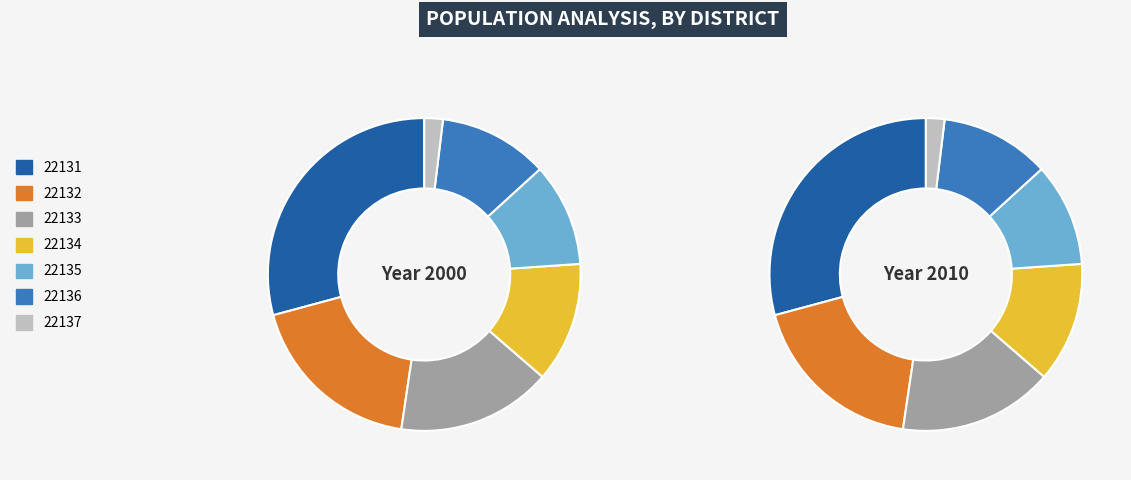

Rank the categories by value from lowest to highest.

22137, 22135, 22136, 22134, 22133, 22132, 22131